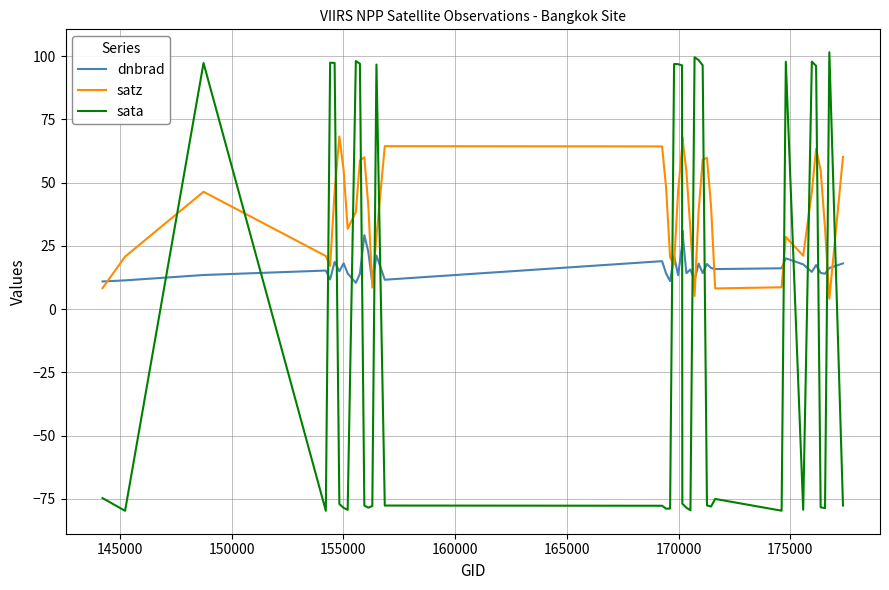

What is the lowest value of the satz series?

4.1